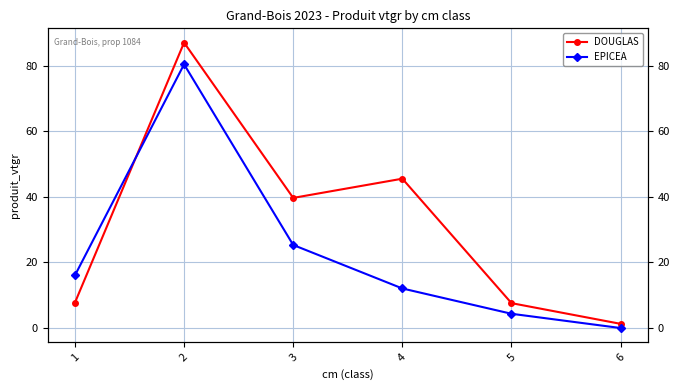

Which series has the widest spread of values?

DOUGLAS